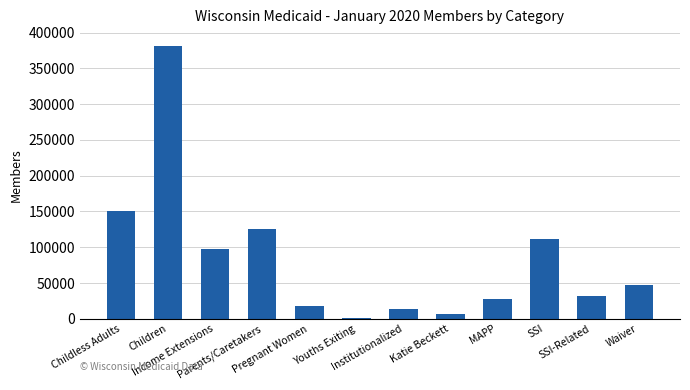

Between SSI and Institutionalized, which is larger?

SSI